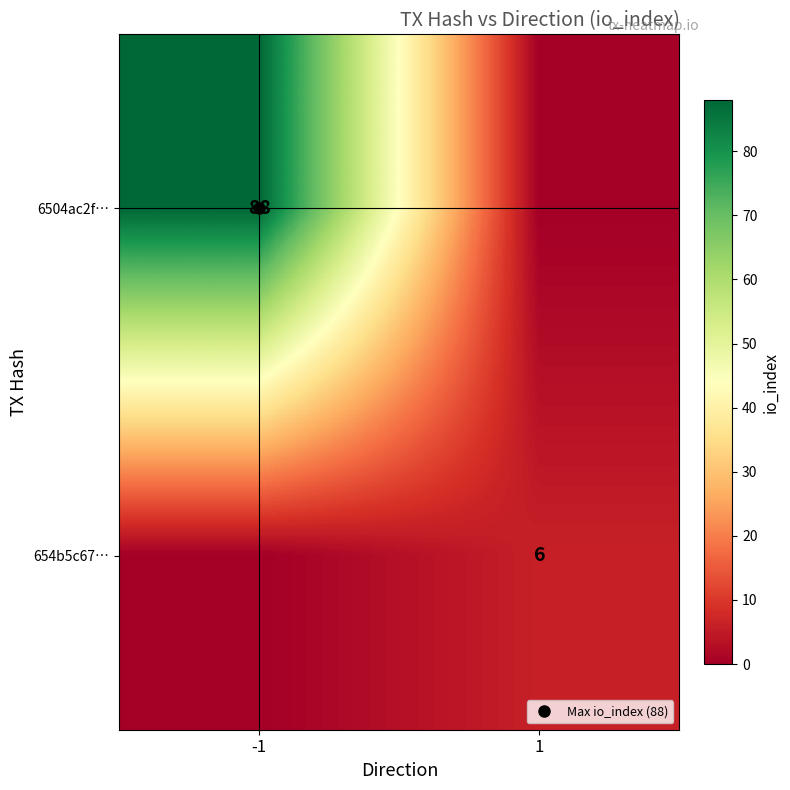

What is the approximate value of 654b5c67… at 1?

6